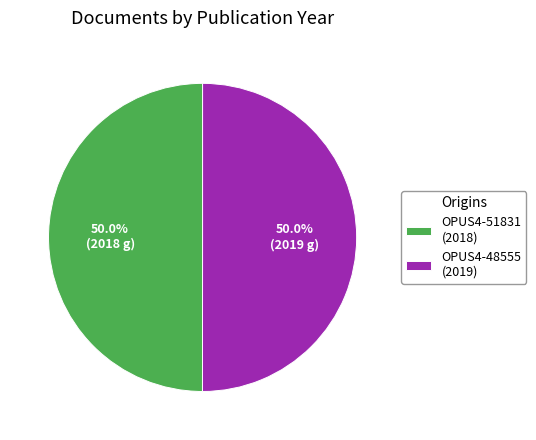

Approximately how many times larger is the value at OPUS4-51831 (2018) compared to OPUS4-48555 (2019)?

1.0